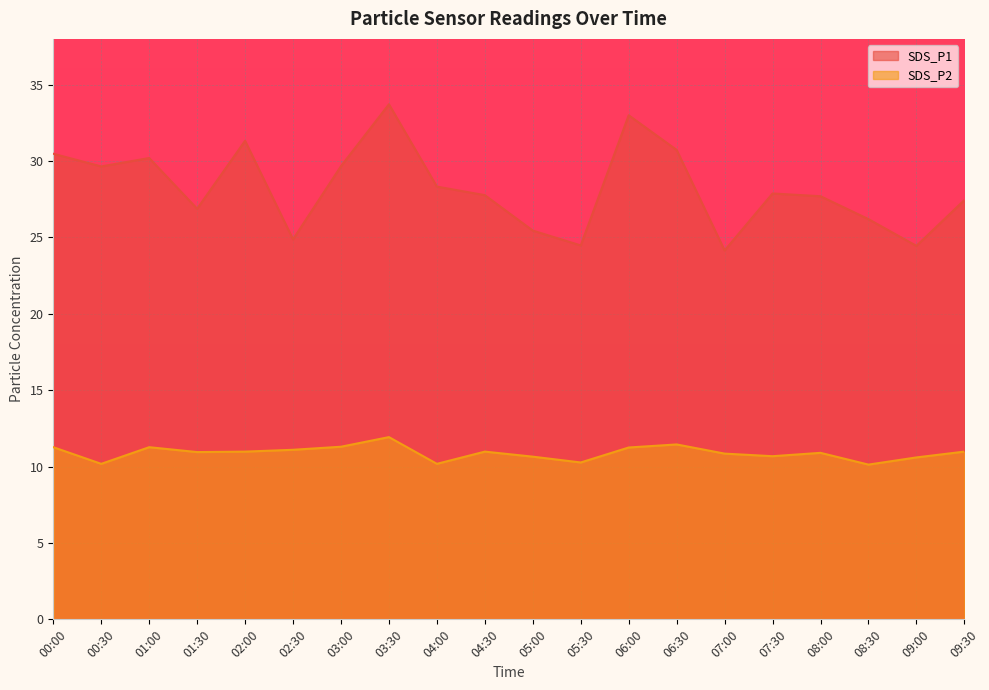

How many interior local peaks does the SDS_P2 series have?

5